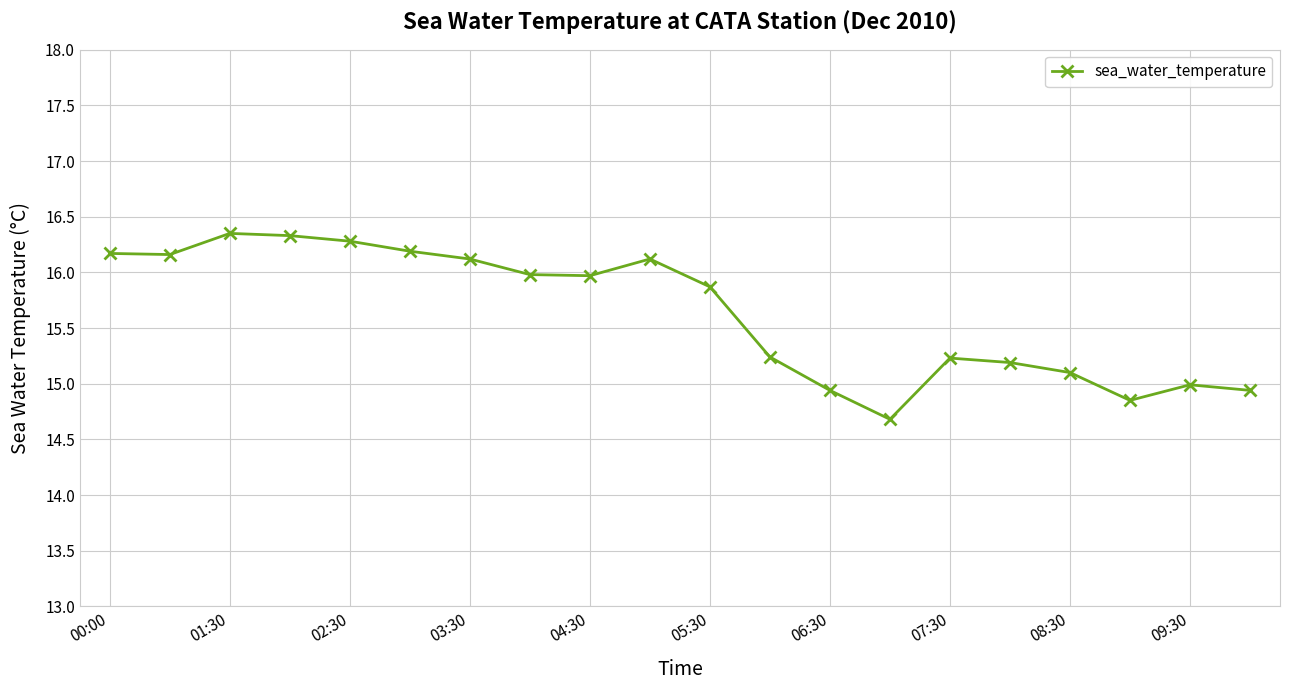

True or false: there are more than 0 points higher than both neighbors.

True